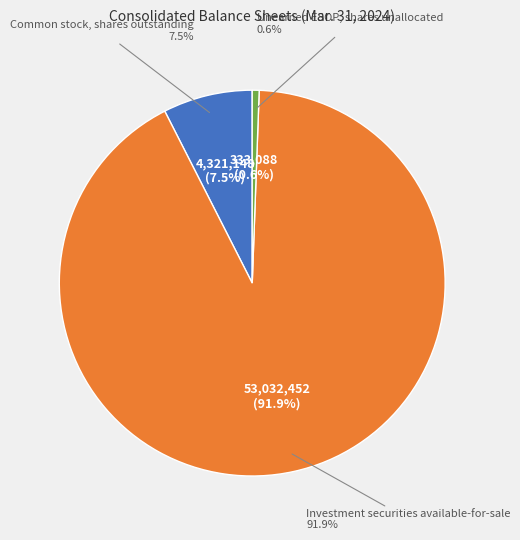

To the nearest percent, what is the difference between the Investment securities available-for-sale and Unearned ESOP, shares unallocated slice percentages?

91%